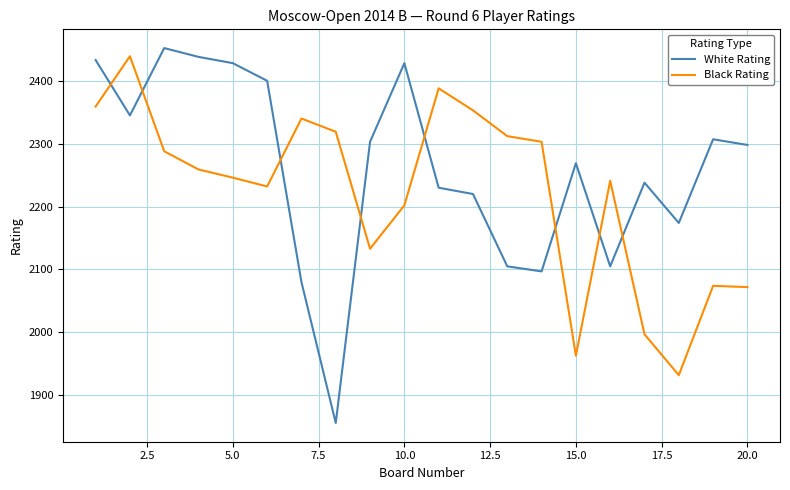

Which series has the largest total across all categories?

White Rating